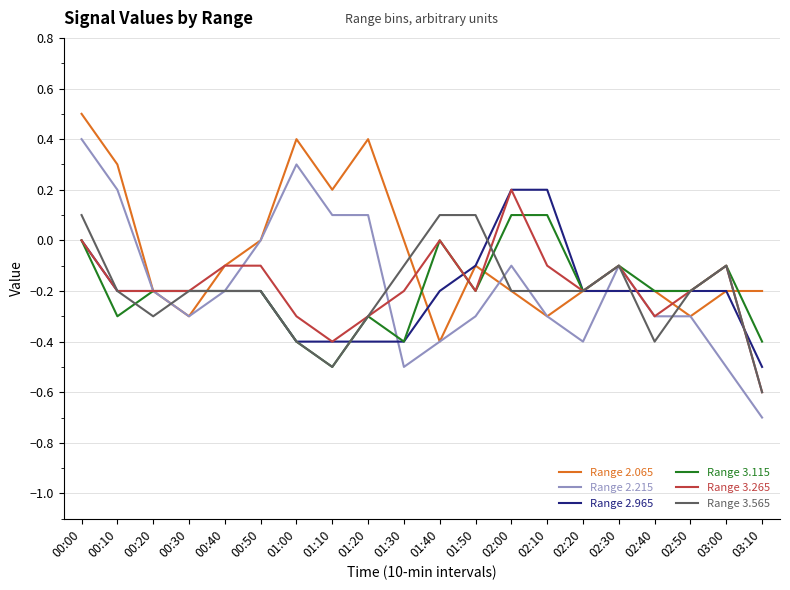

After their last crossing, which series has the higher values: Range 2.965 or Range 3.565?

Range 2.965